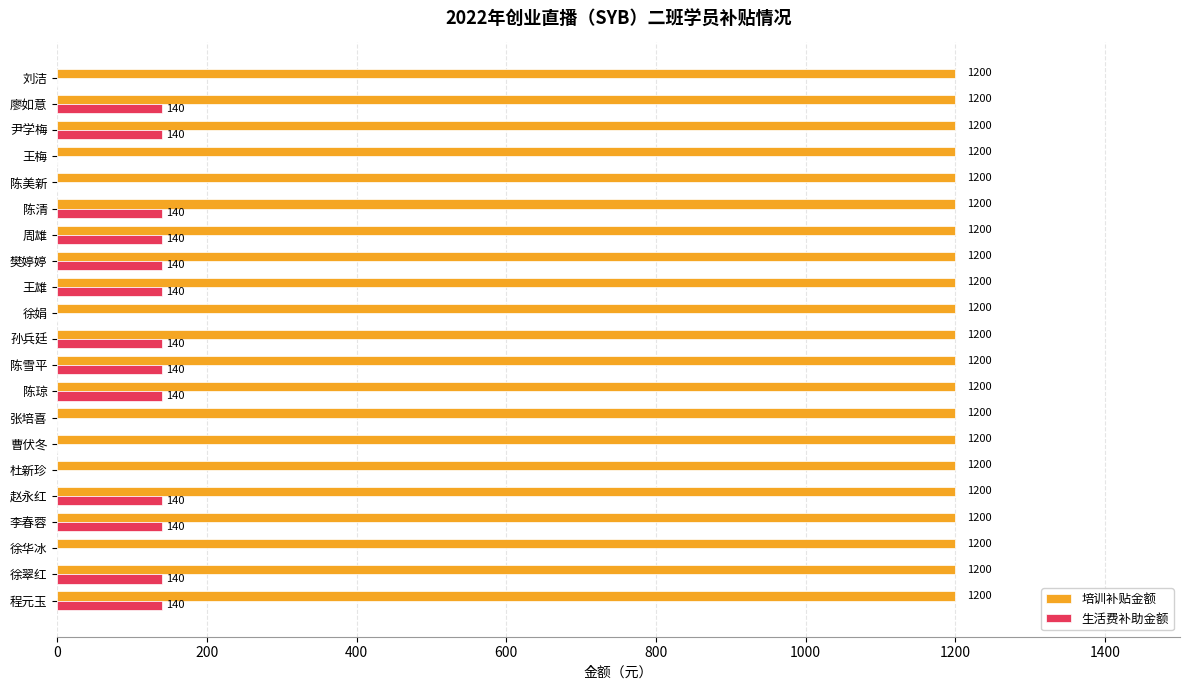

What is the sum of all 培训补贴金额 values?

25200